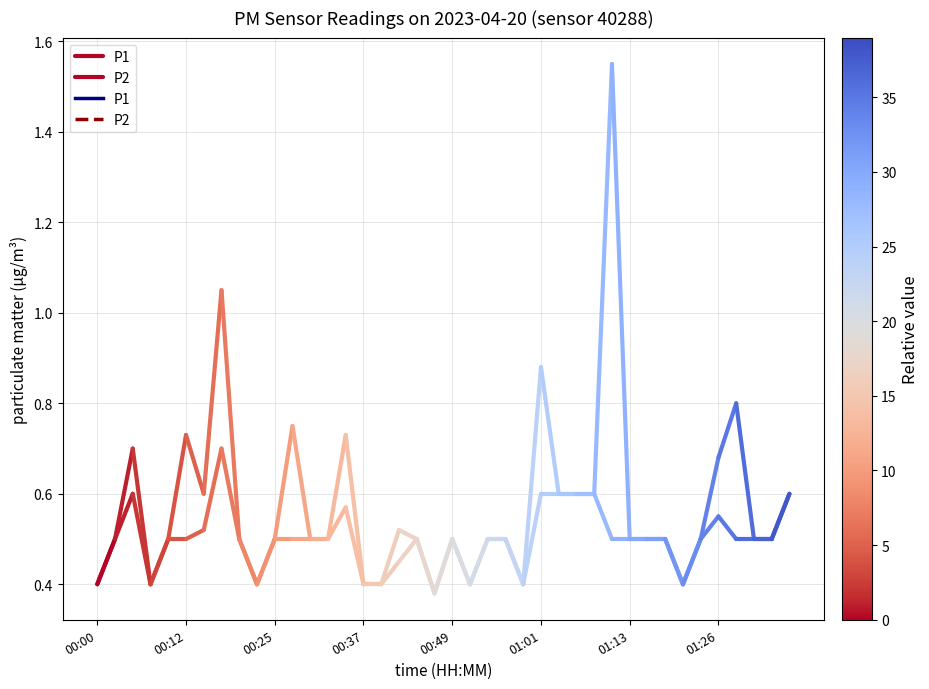

The P1 series shows 0.3 at 00:00. True or false?

False